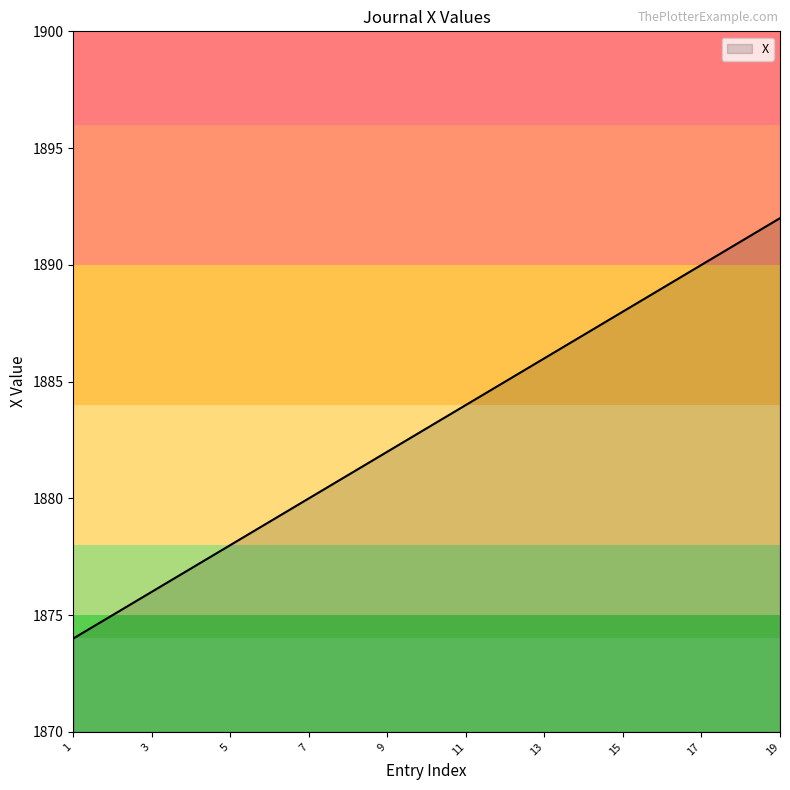

What is the maximum value shown in the chart?

1892